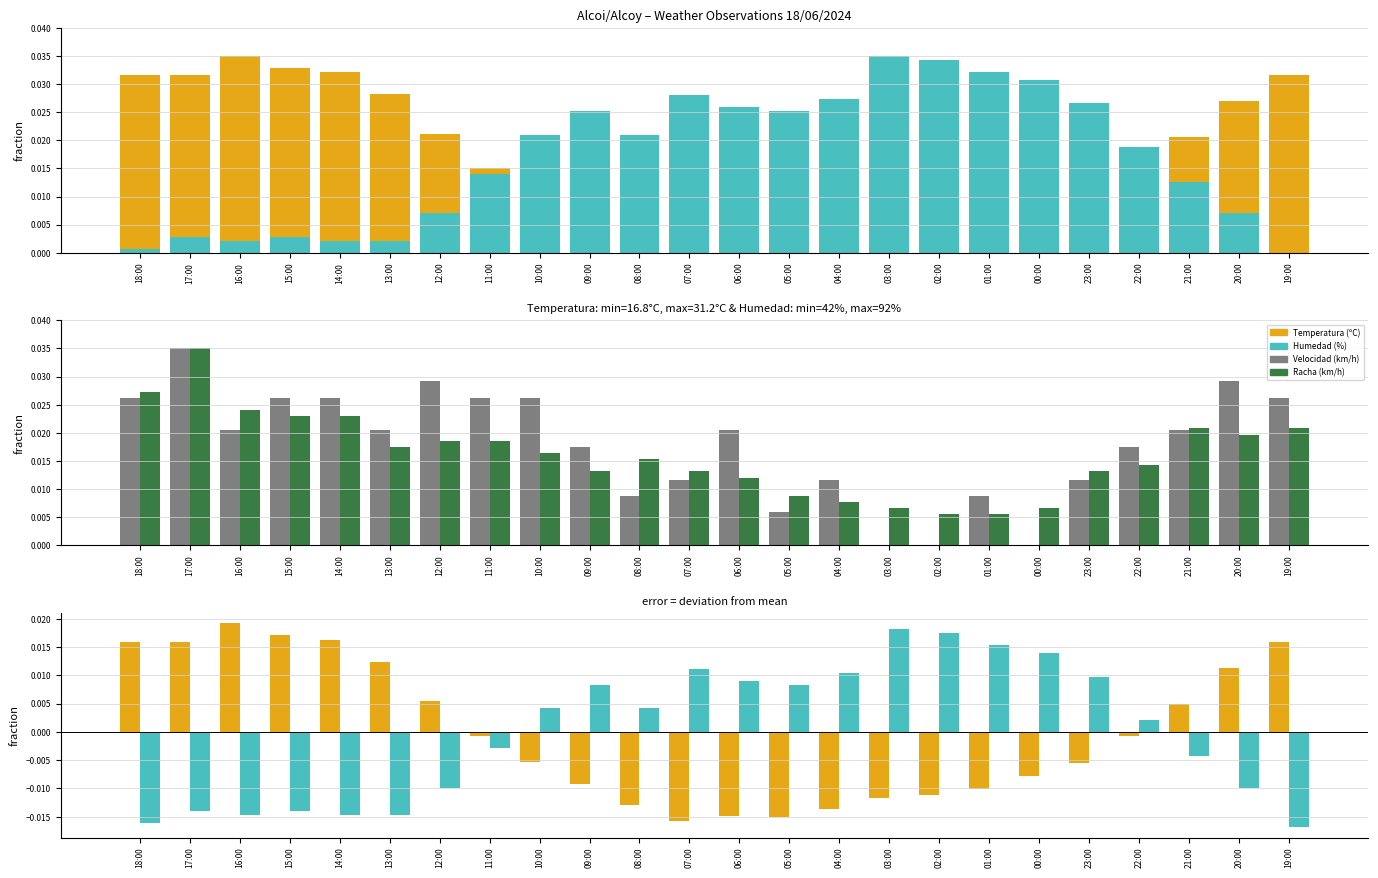

How many Velocidad del viento (km/h) values are between 0 and 1?

24